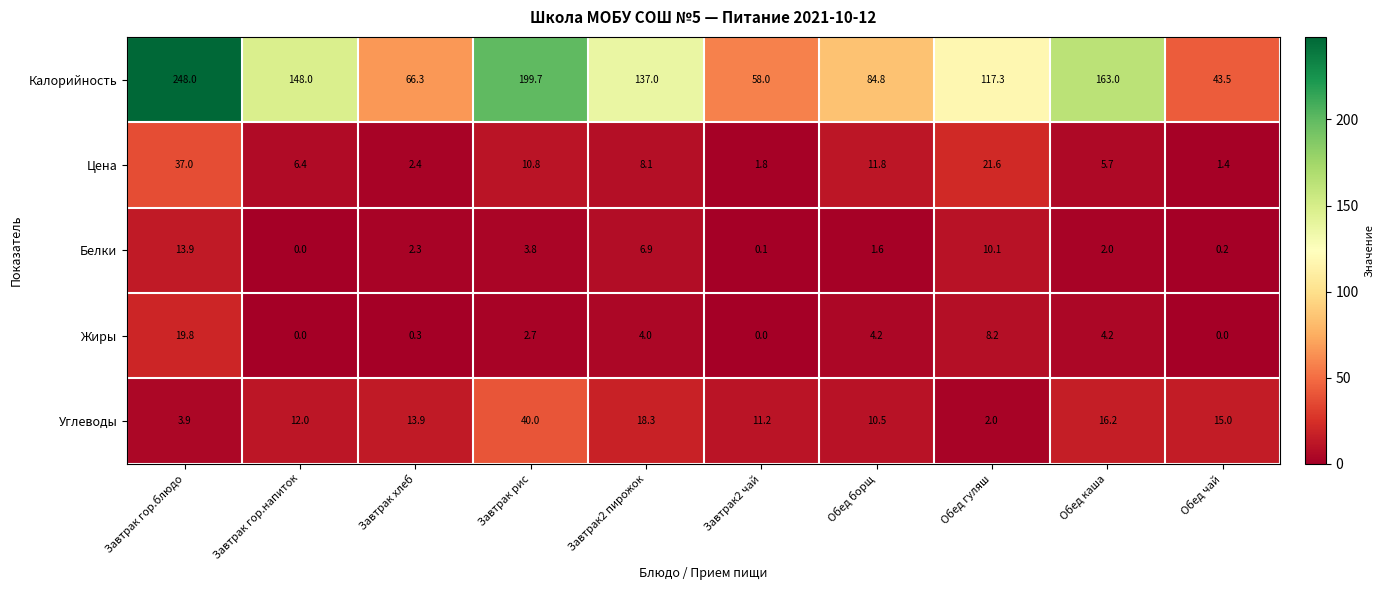

The Белки series shows 2.0 at Обед каша. True or false?

True